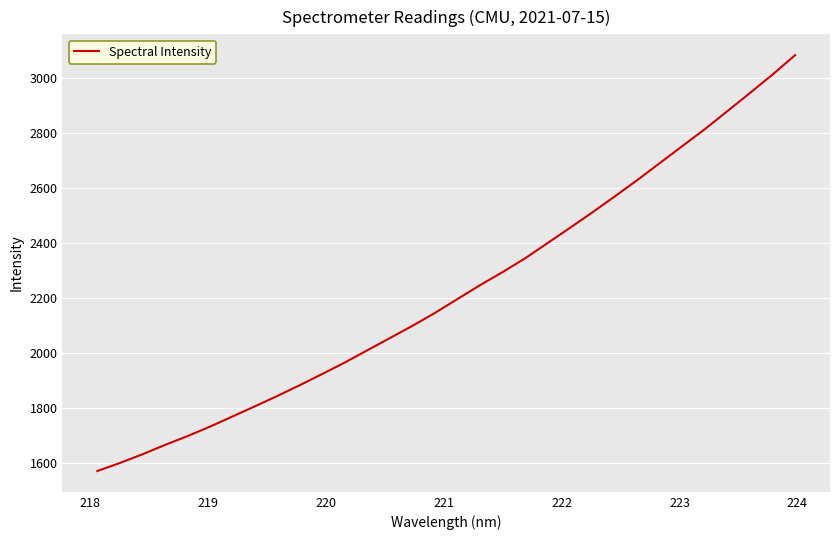

What is the minimum value shown in the chart?

1572.2